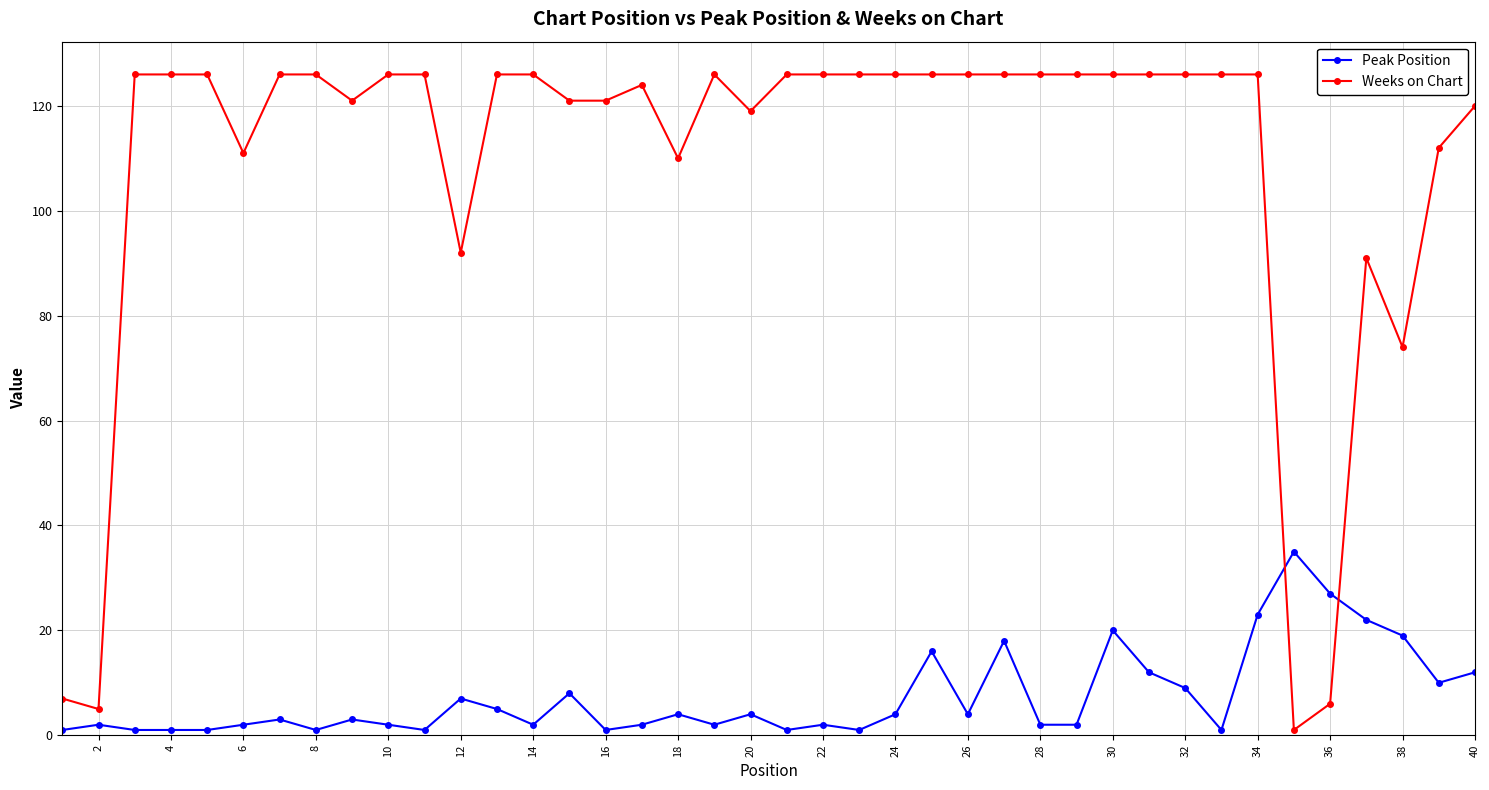

Which series ends up on top after the final intersection of Weeks on Chart and Peak Position?

Weeks on Chart